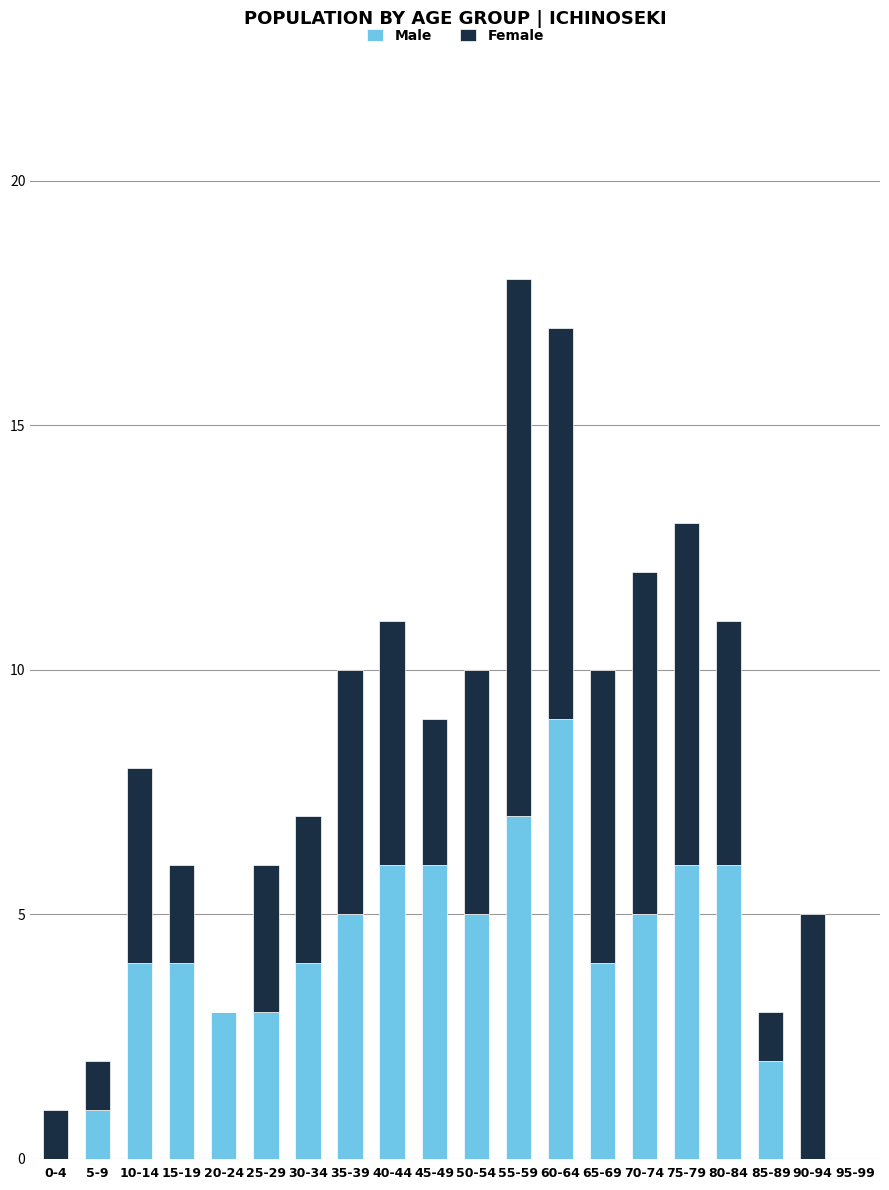

At which category is the sum across all series the highest?

55-59